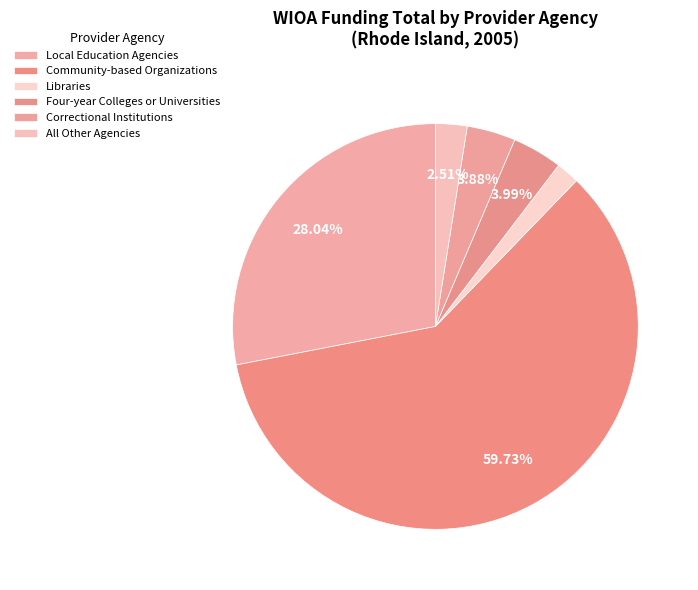

Which slice is the largest?

Community-based Organizations